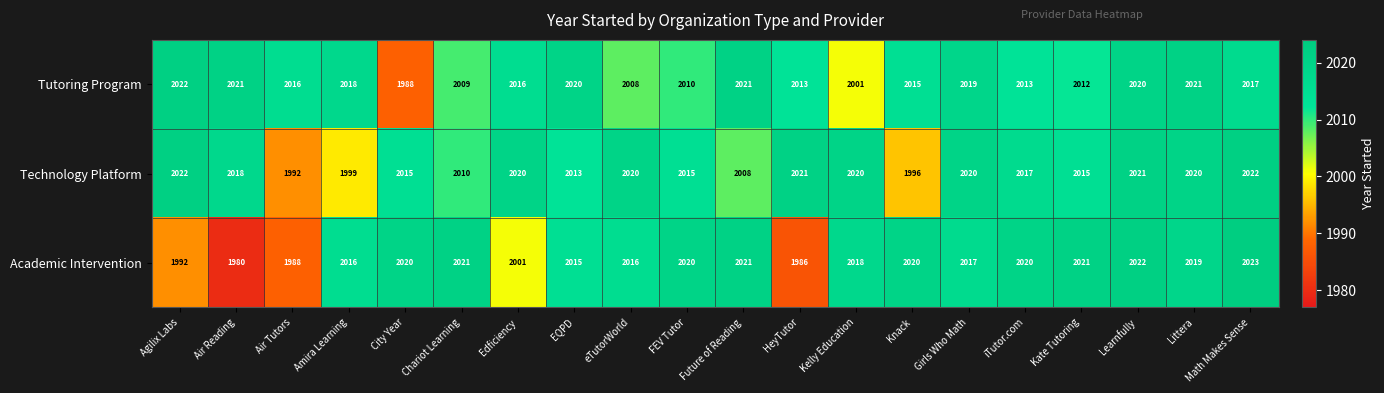

At HeyTutor, list the series in order from largest to smallest.

Technology Platform, Tutoring Program, Academic Intervention